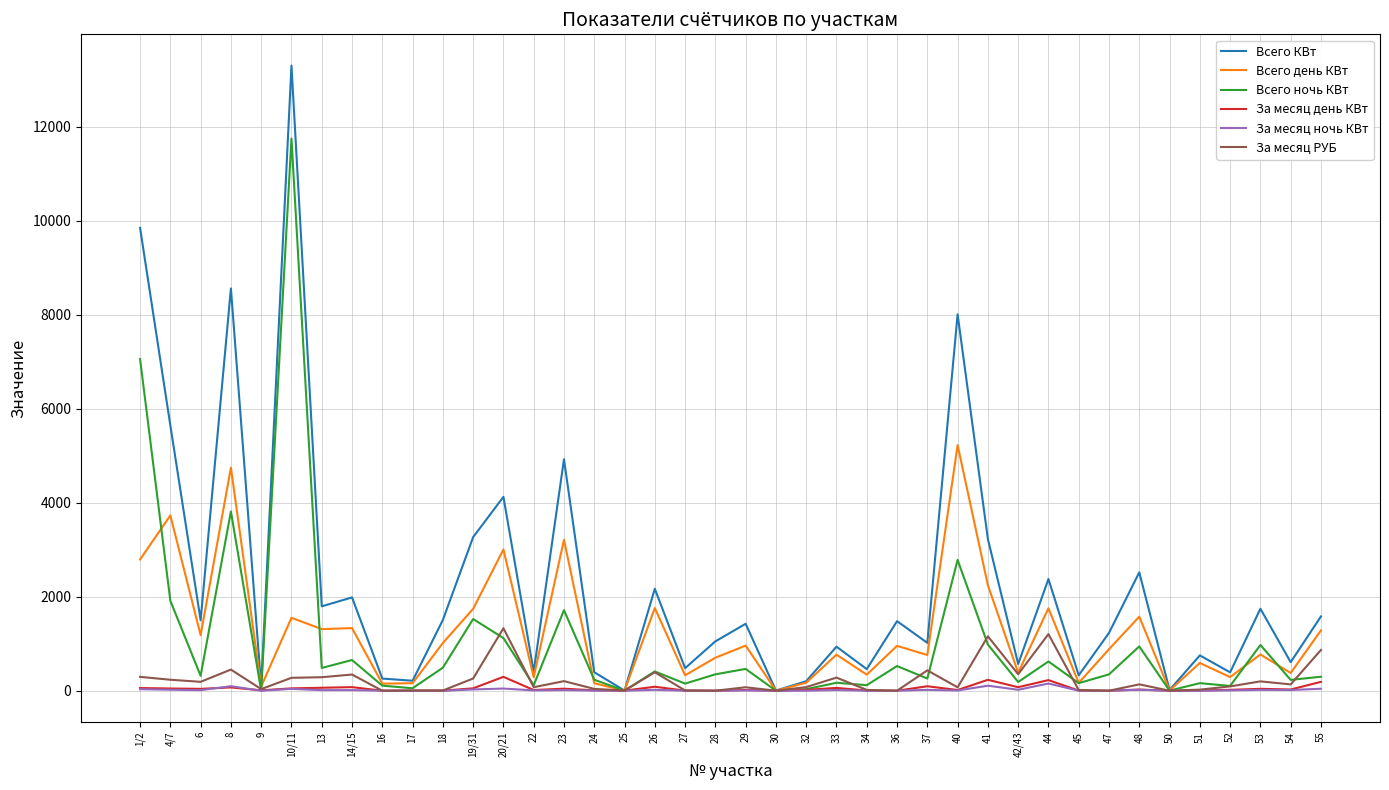

The value of Всего КВт at 53 is 1744.5. True or false?

True